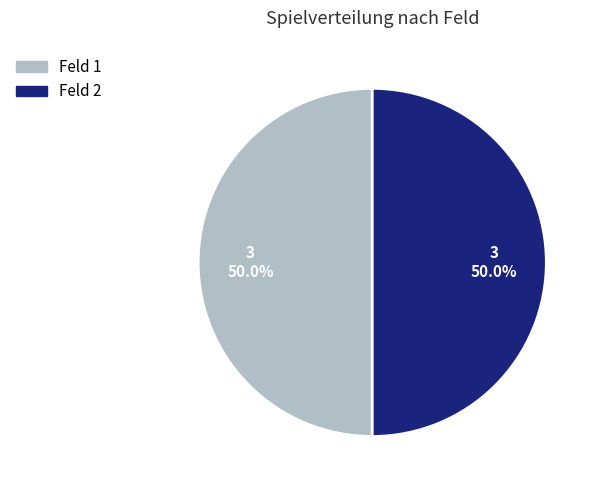

What percentage do Feld 2 and Feld 1 together represent?

100.0%